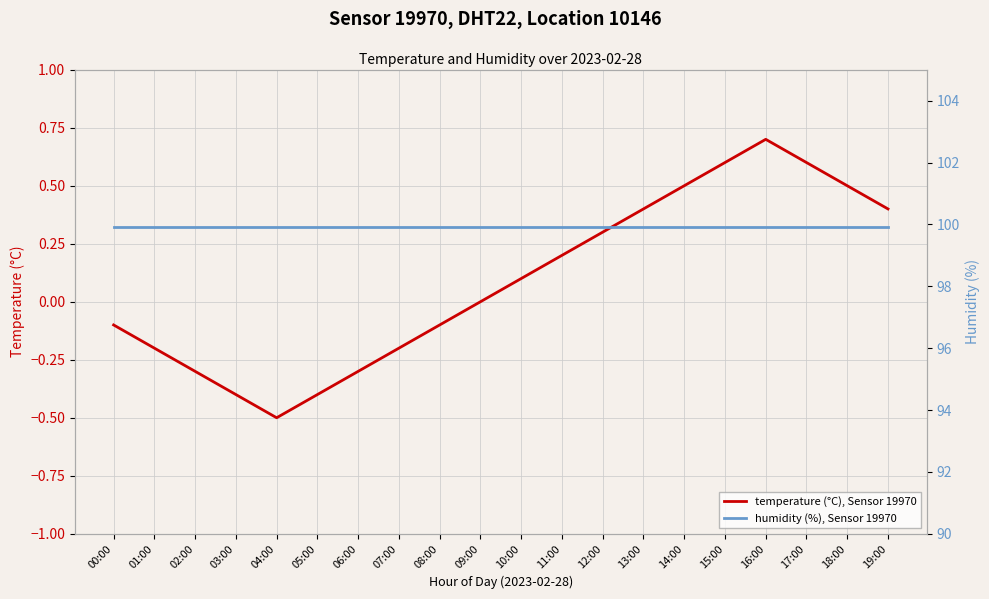

What is the smallest value displayed?

-0.5